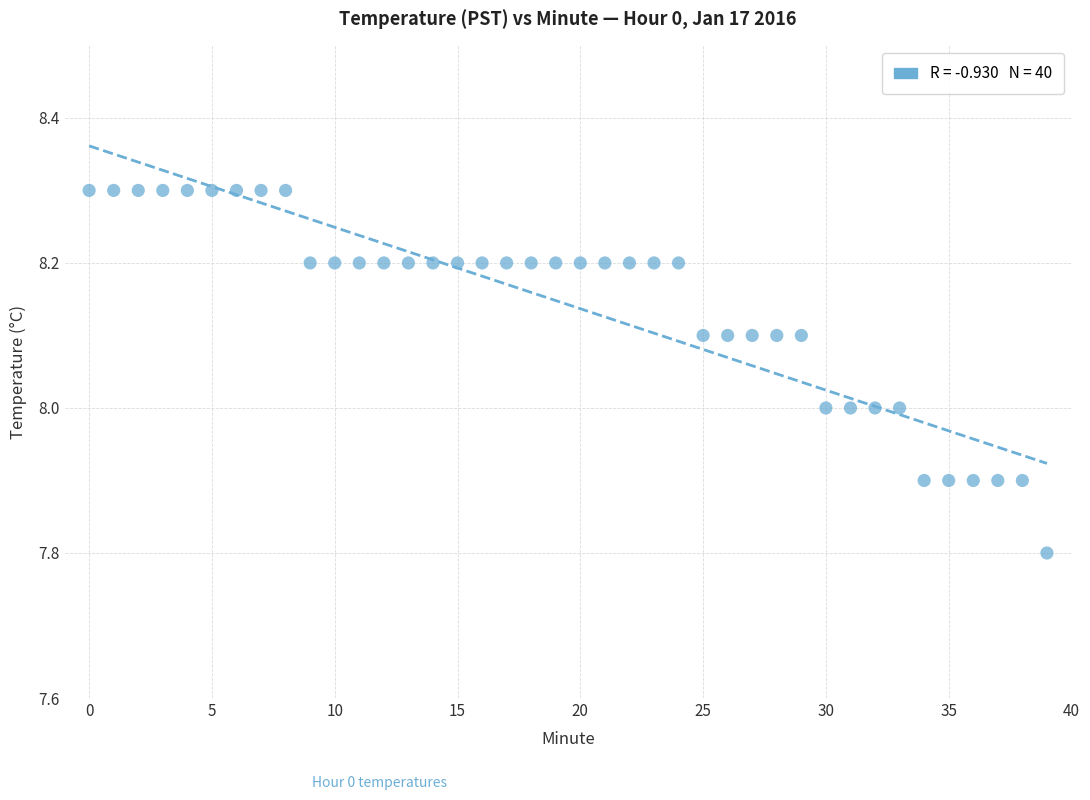

What is the range of Y values (max minus min)?

0.5